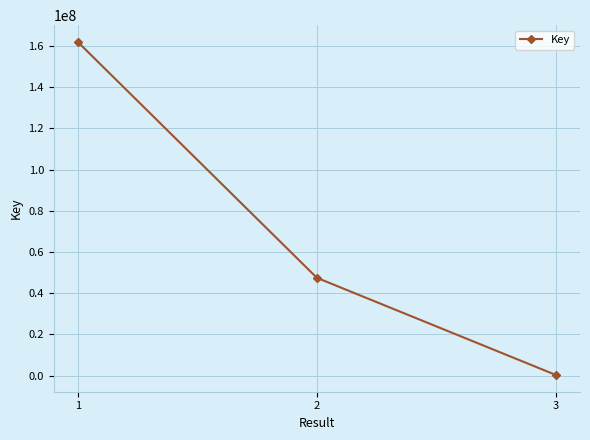

Approximately how many times larger is the value at 2 compared to 3?

152.4